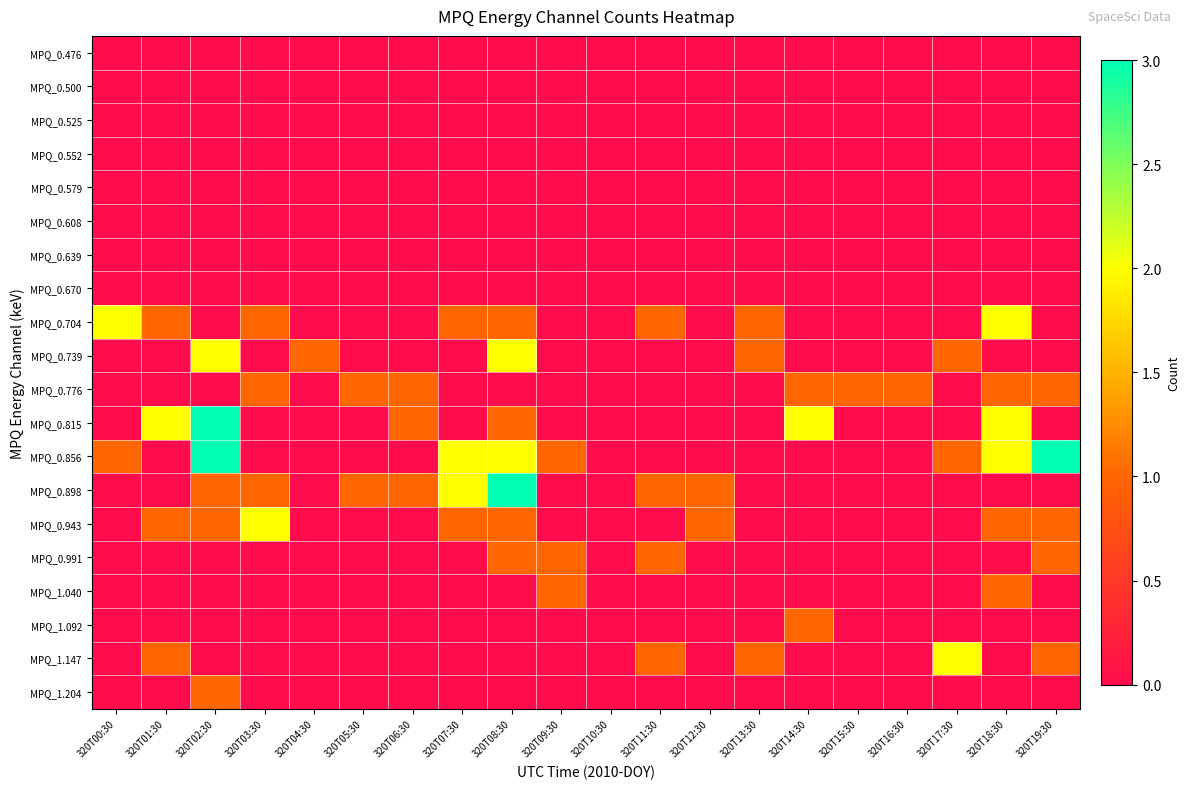

How many data points does each series have?

20